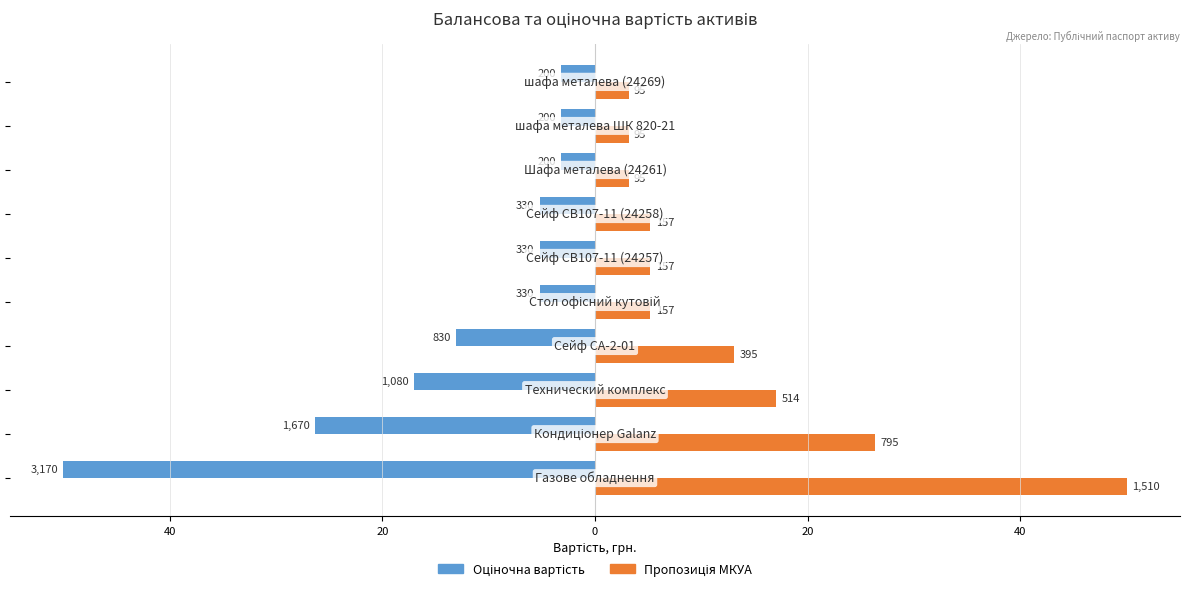

What is the highest value of the Оціночна вартість series?

-3.2